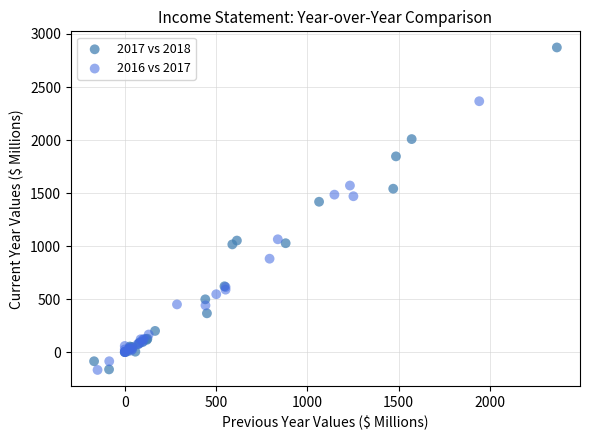

Which series reaches the maximum Y coordinate?

2017 vs 2018